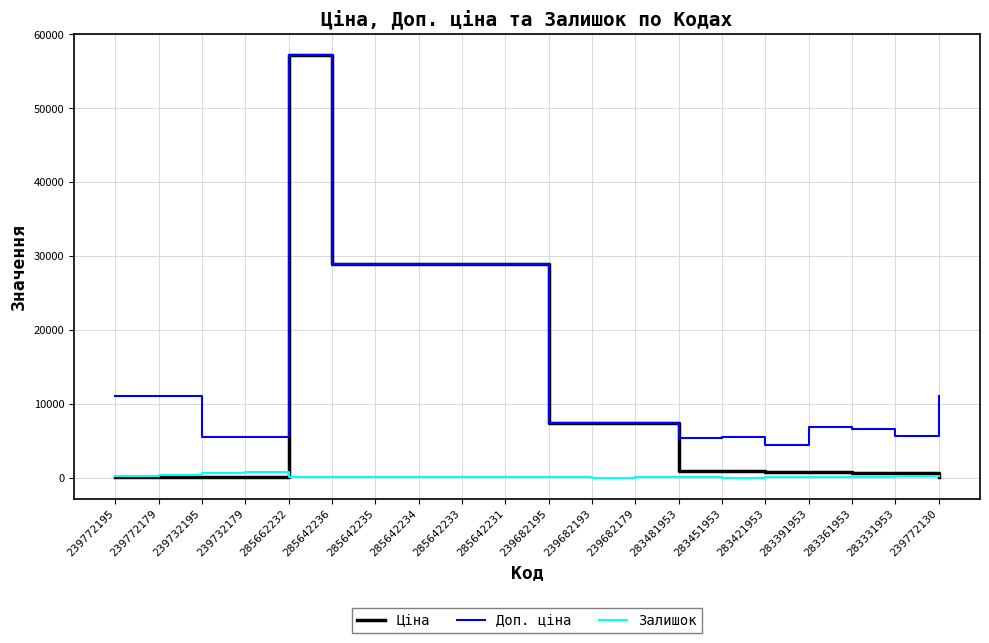

At how many categories does at least one series exceed 44077?

1